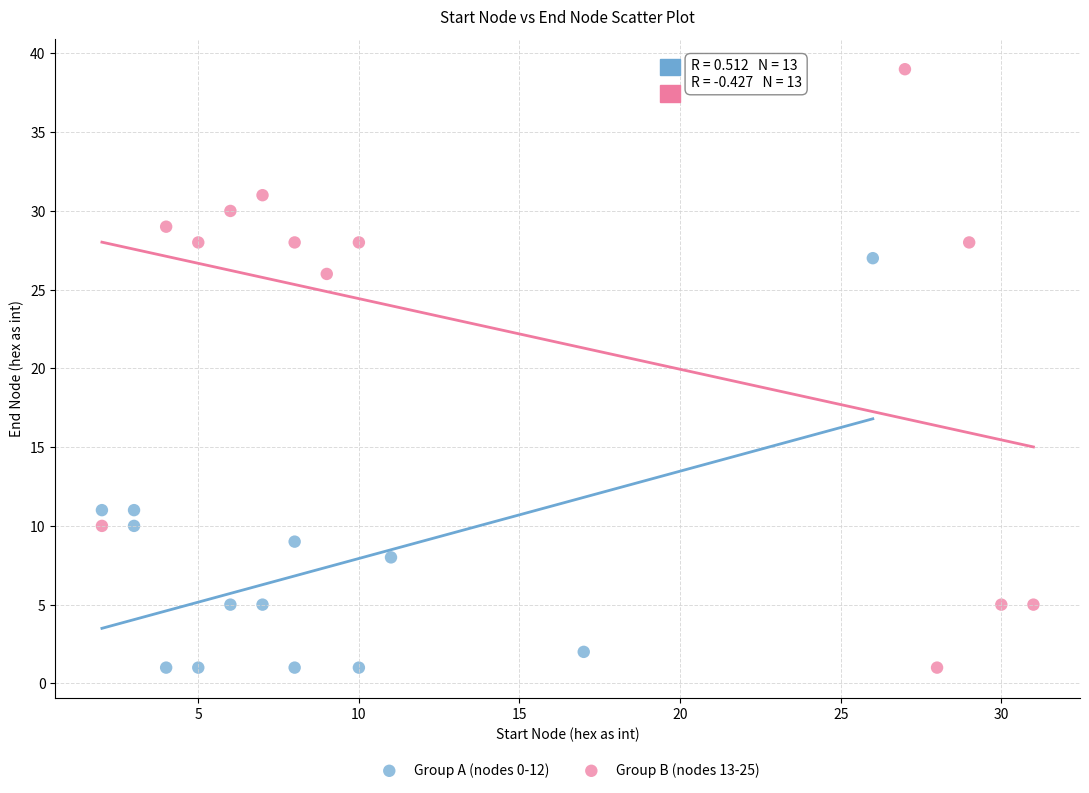

Which series has the widest spread of Y values?

Group B (nodes 13-25)